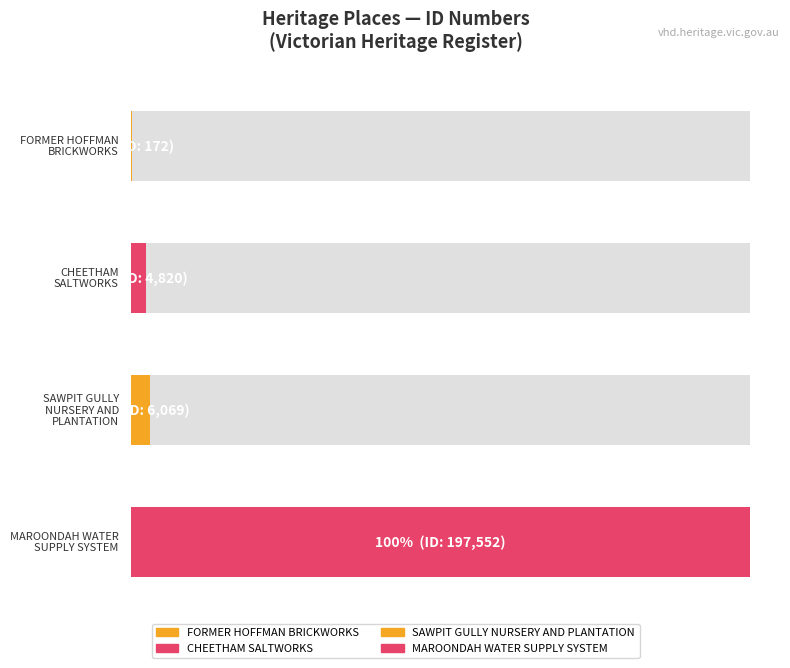

What is the sum of the values at SAWPIT GULLY
NURSERY AND
PLANTATION and CHEETHAM
SALTWORKS?

10889